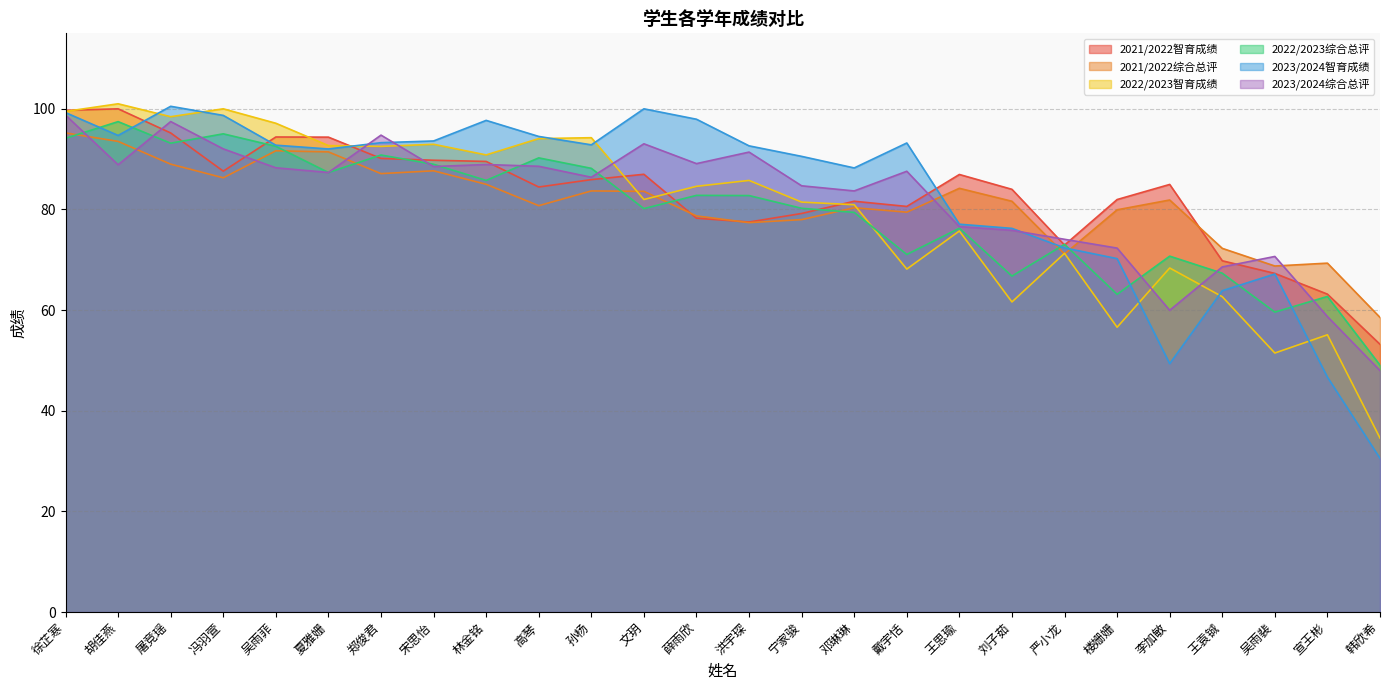

How many lines are shown in the chart?

6